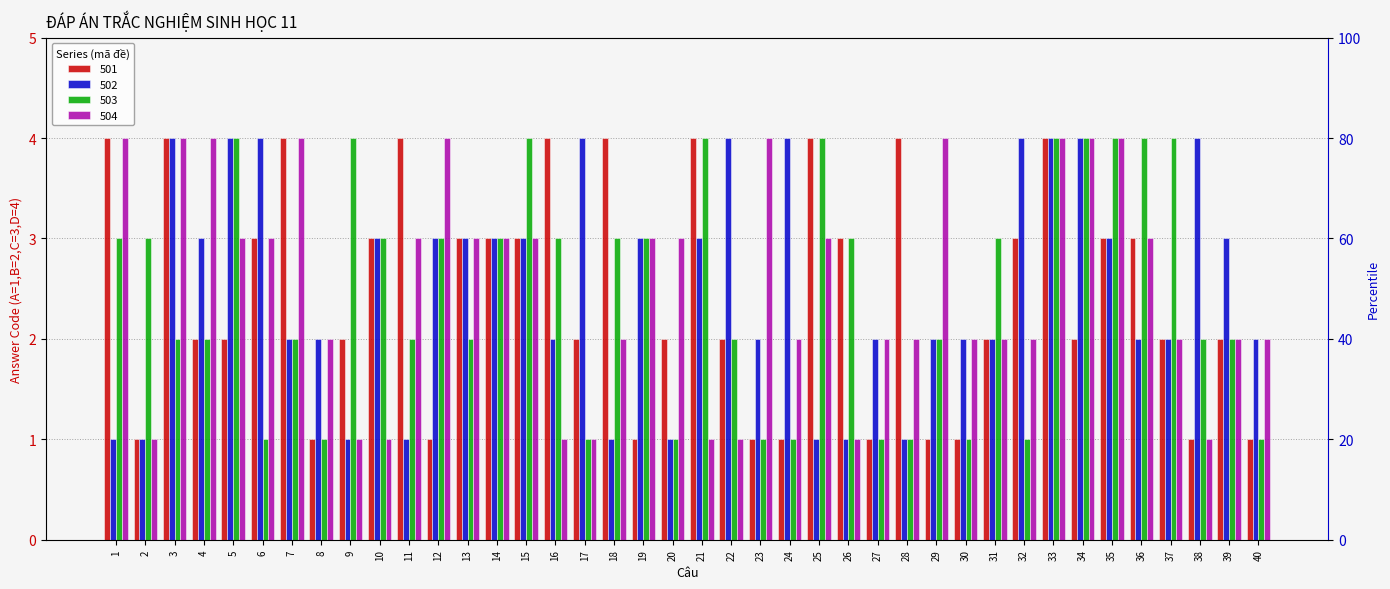

What is the difference between the highest and lowest values at 13?

1